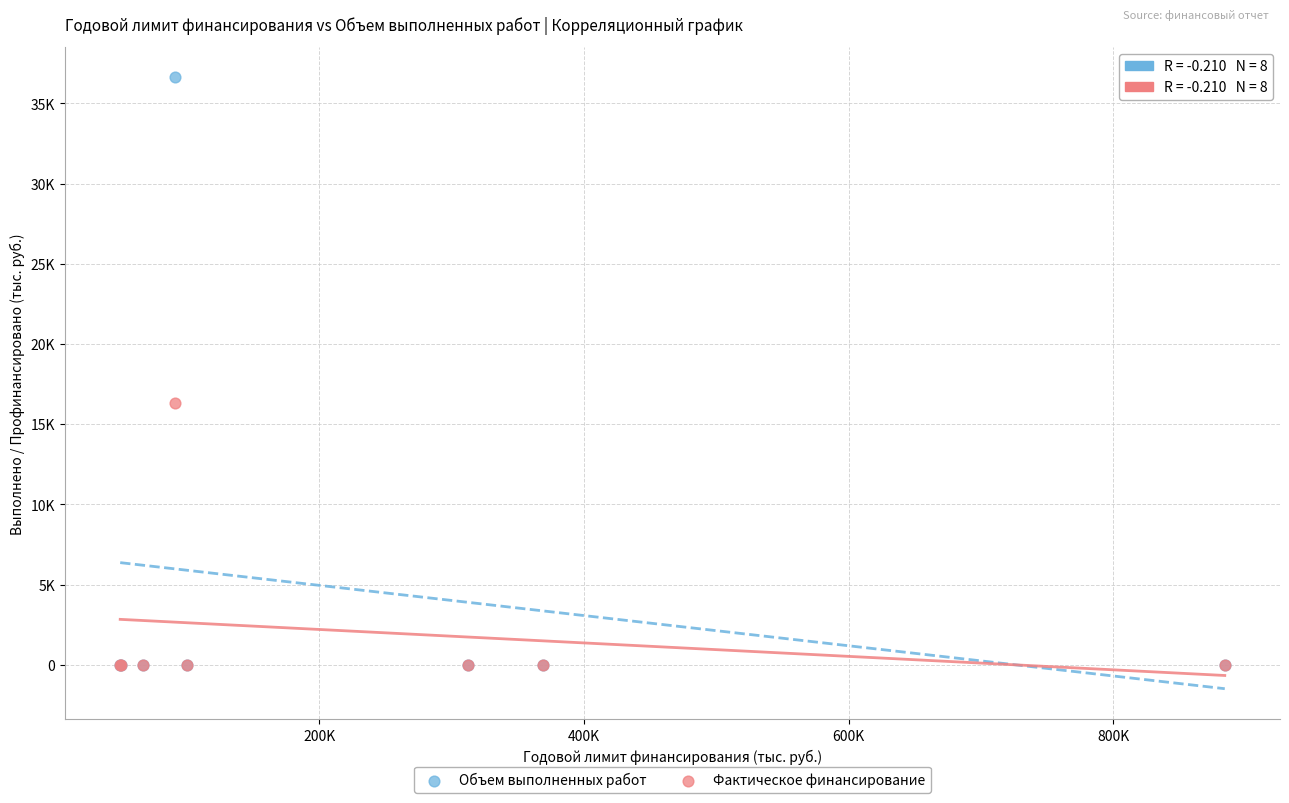

Which series has the largest Y range (max minus min)?

Объем выполненных работ